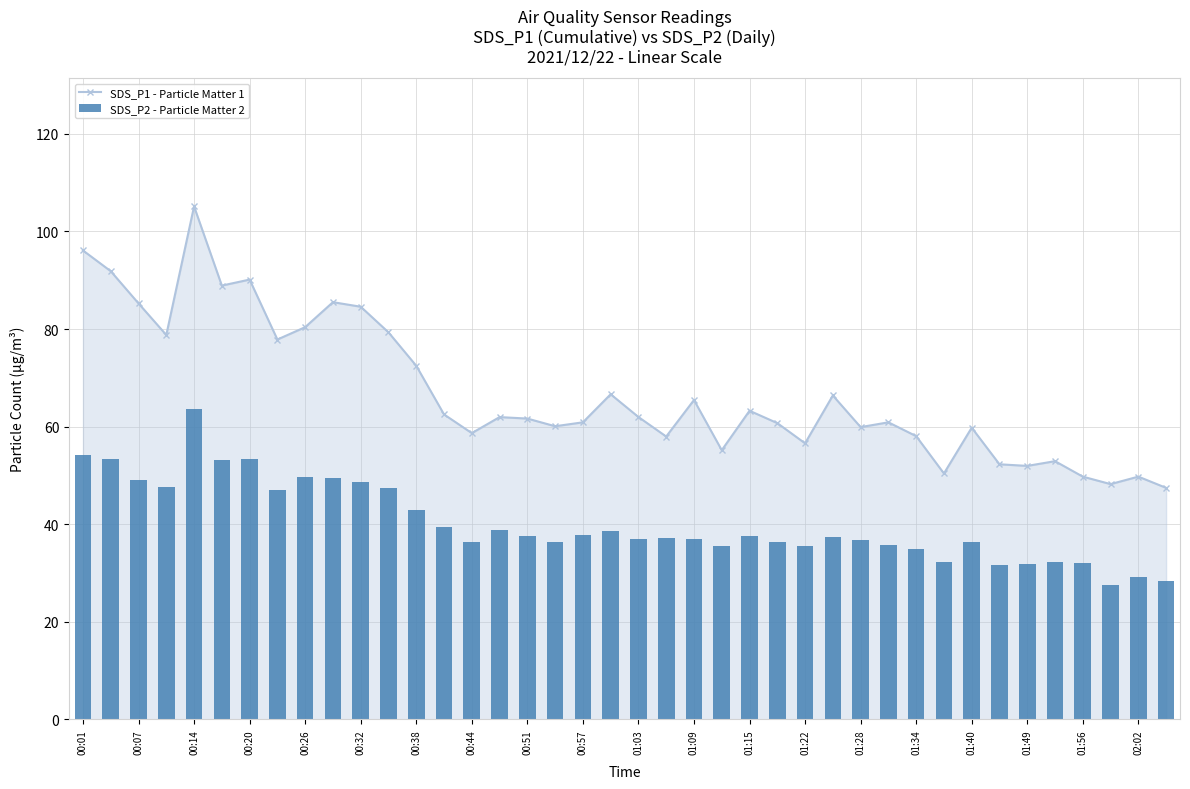

True or false: SDS_P2 - Particle Matter 2 has a value of 54.1 at 00:01.

True